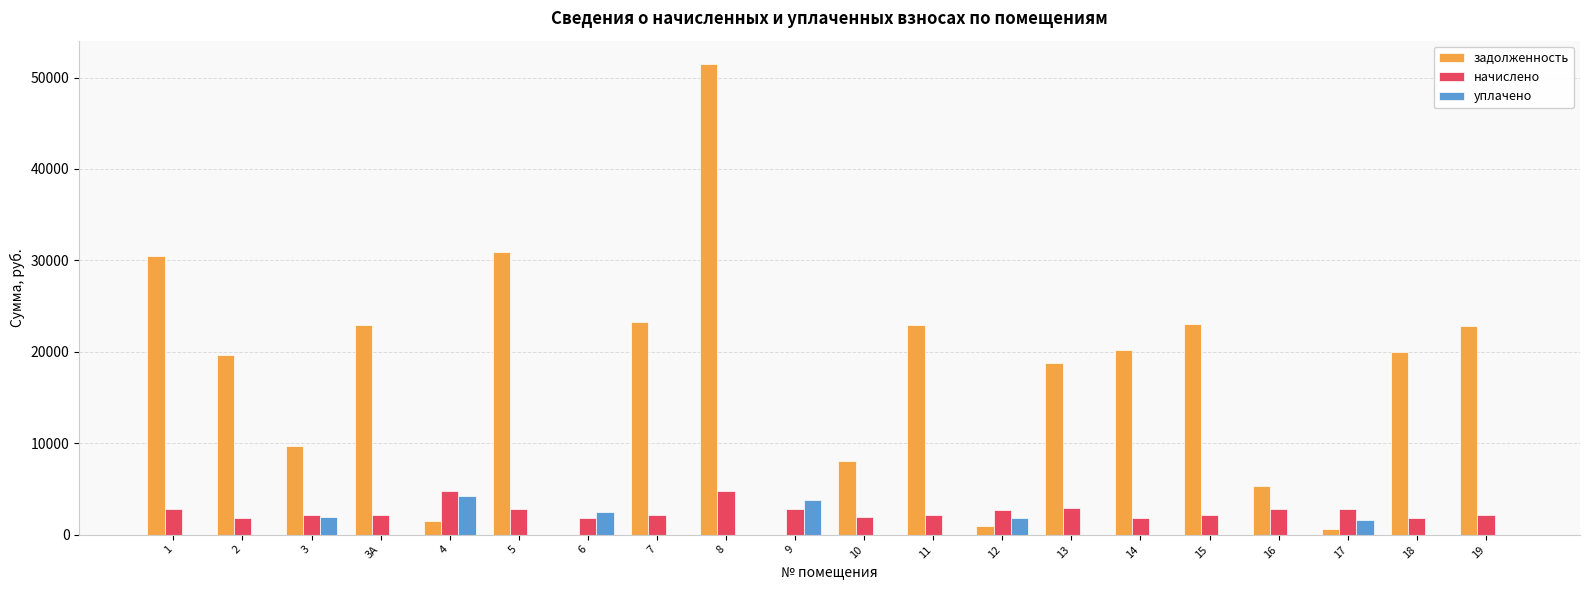

What is the average value of the уплачено series?

784.7